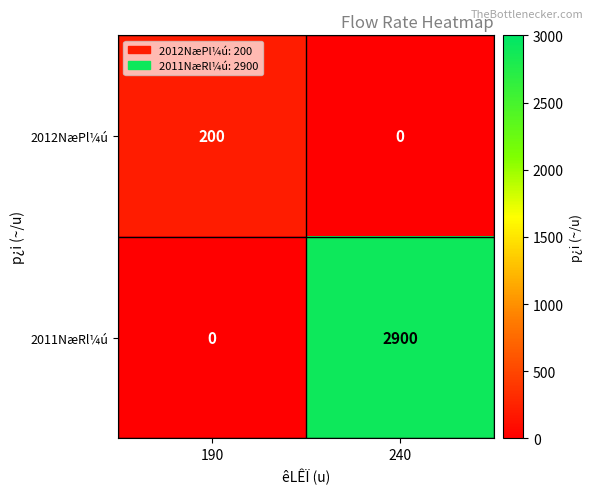

What is the spread (max minus min) of values at 190?

200